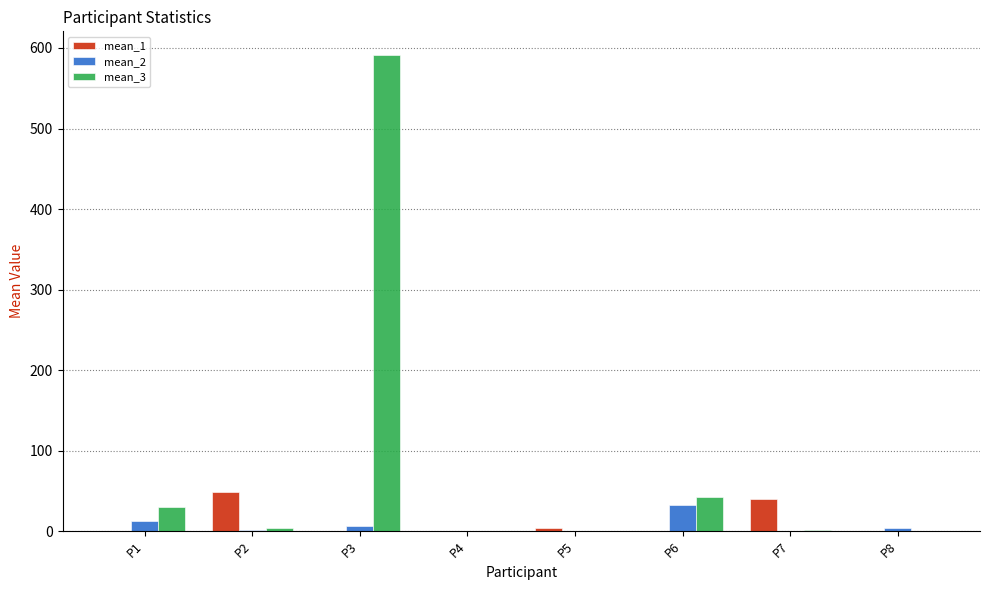

What is the maximum value shown in the chart?

591.1